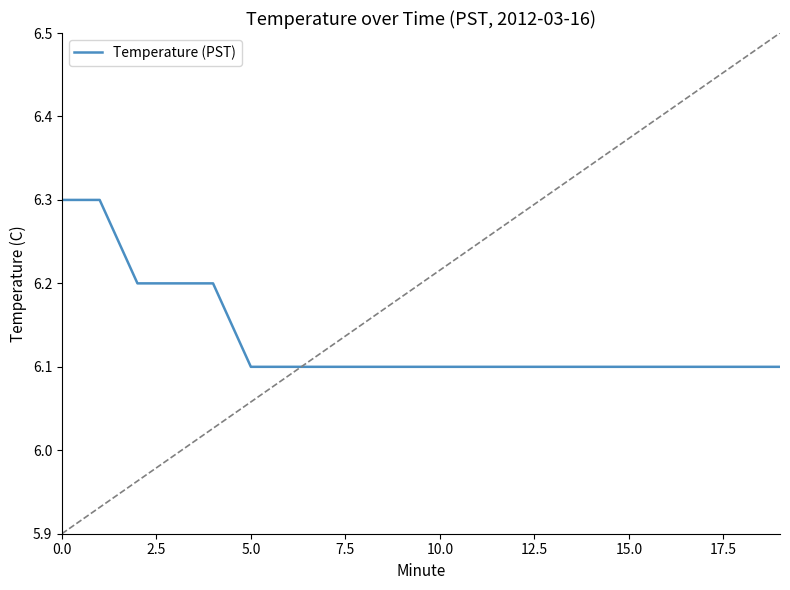

Is this an area chart (filled region under the line)?

No